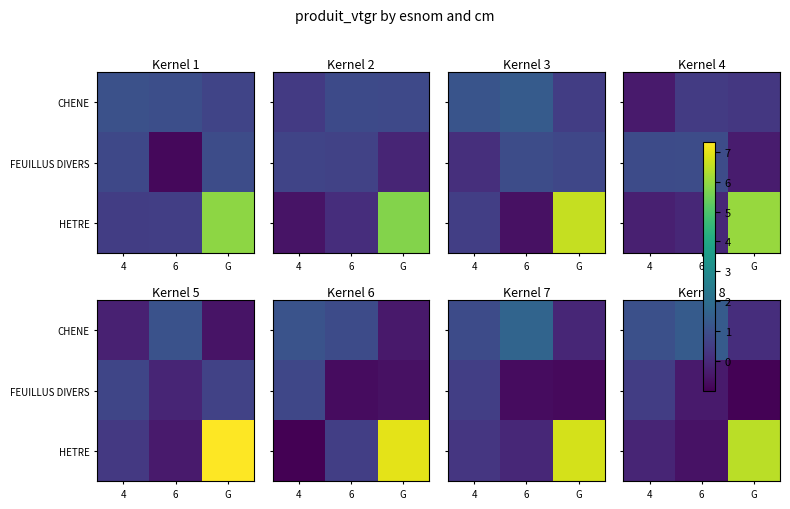

At which label does CHENE reach its peak?

6